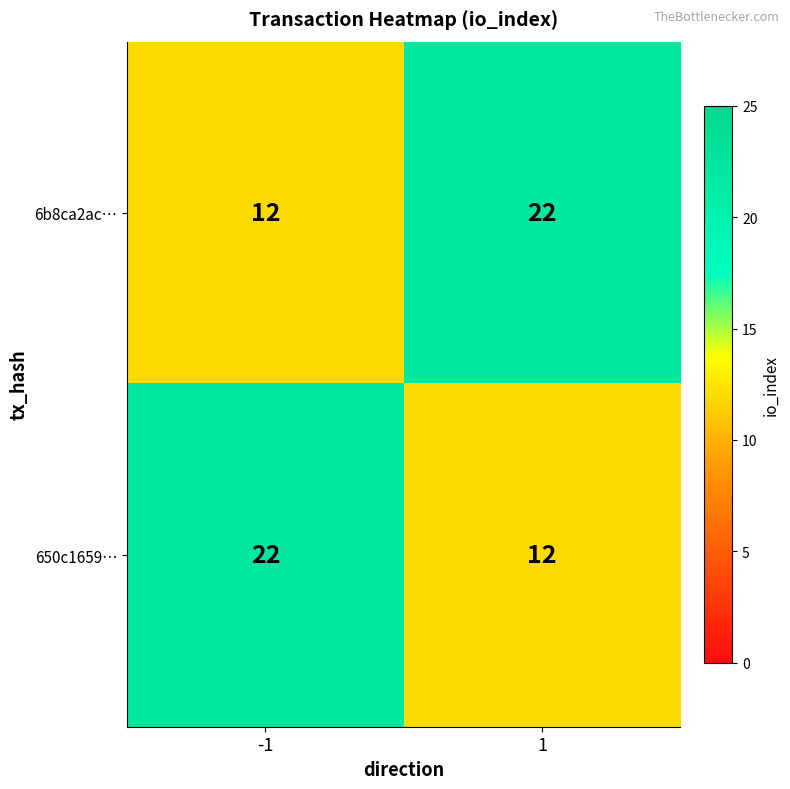

Rank the series at 1 from lowest to highest value.

650c1659…, 6b8ca2ac…